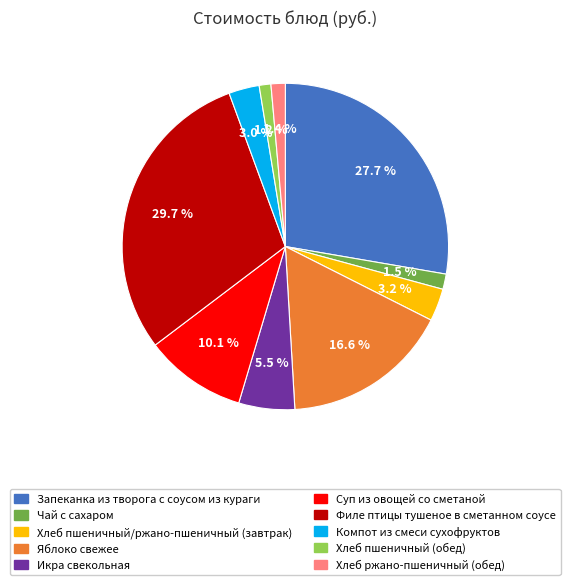

Which category has the biggest portion of the pie?

Филе птицы тушеное в сметанном соусе